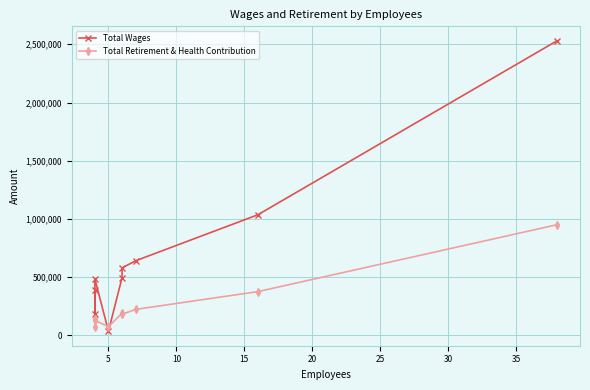

The value of Total Retirement & Health Contribution at 5 is 28391. True or false?

False